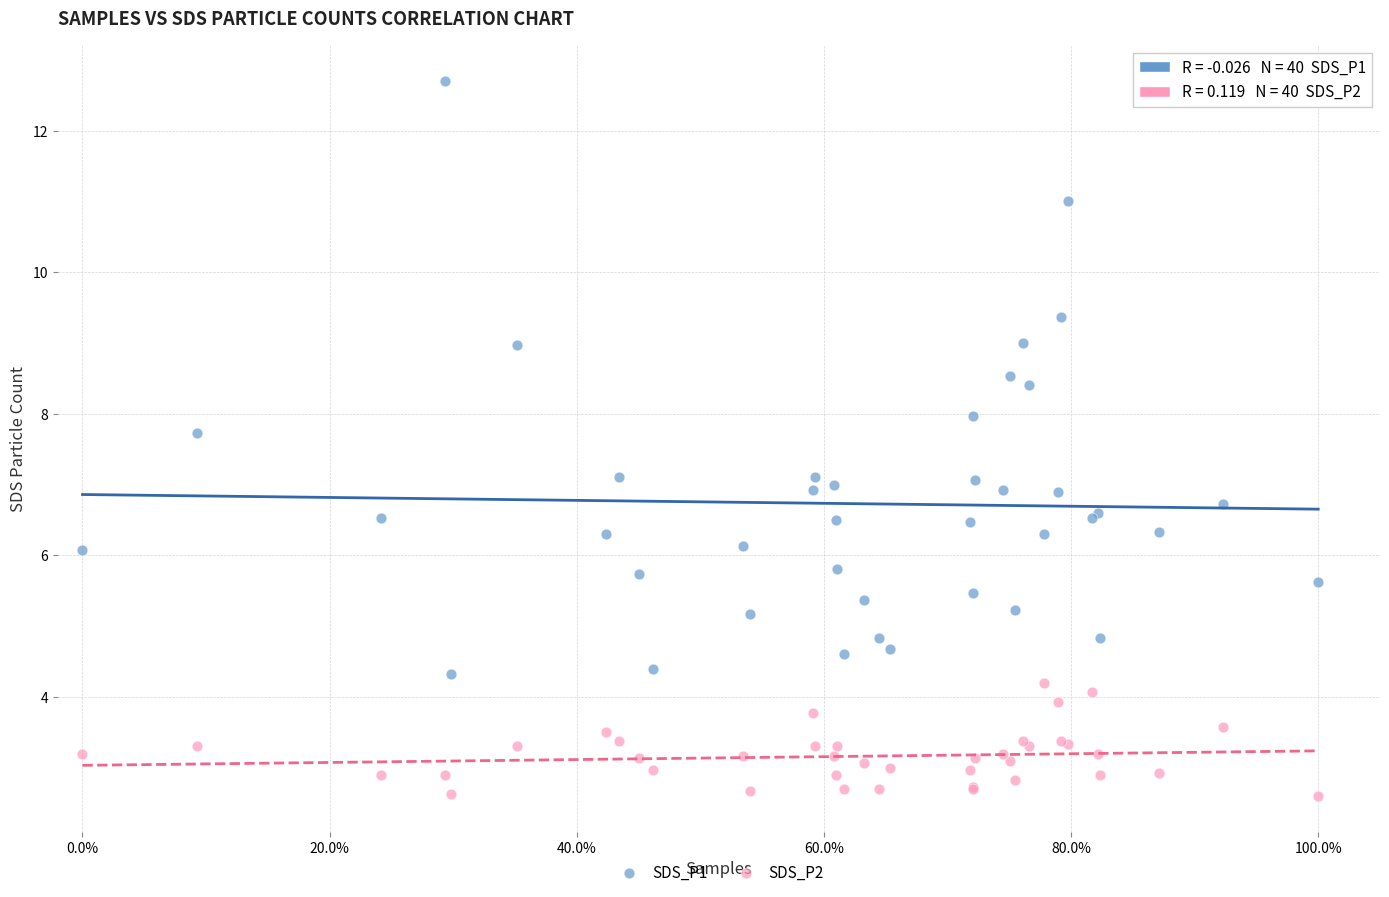

Which series contains the lowest Y value?

SDS_P2